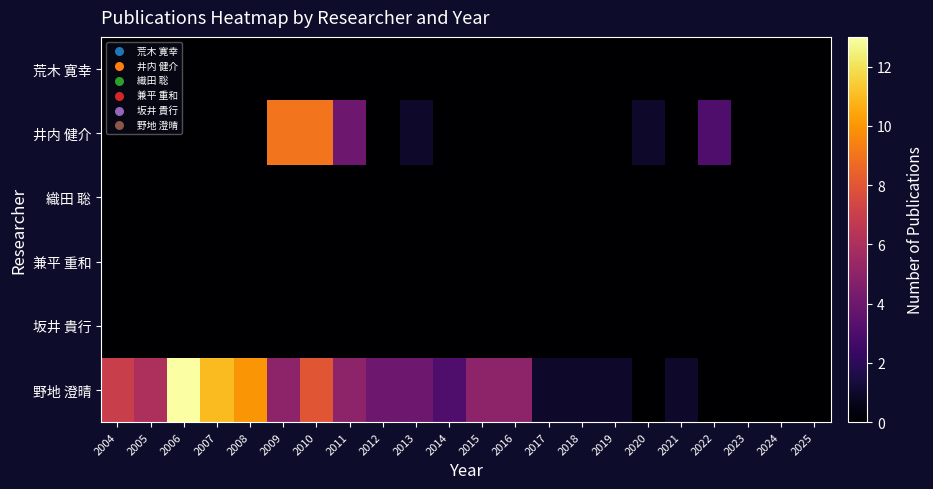

Reading left to right, what are all the values shown in this chart?

荒木 寛幸: 2004=0	2005=0	2006=0	2007=0	2008=0	2009=0	2010=0	2011=0	2012=0	2013=0	2014=0	2015=0	2016=0	2017=0	2018=0	2019=0	2020=0	2021=0	2022=0	2023=0	2024=0	2025=0
井内 健介: 2004=0	2005=0	2006=0	2007=0	2008=0	2009=9	2010=9	2011=4	2012=0	2013=1	2014=0	2015=0	2016=0	2017=0	2018=0	2019=0	2020=1	2021=0	2022=3	2023=0	2024=0	2025=0
織田 聡: 2004=0	2005=0	2006=0	2007=0	2008=0	2009=0	2010=0	2011=0	2012=0	2013=0	2014=0	2015=0	2016=0	2017=0	2018=0	2019=0	2020=0	2021=0	2022=0	2023=0	2024=0	2025=0
兼平 重和: 2004=0	2005=0	2006=0	2007=0	2008=0	2009=0	2010=0	2011=0	2012=0	2013=0	2014=0	2015=0	2016=0	2017=0	2018=0	2019=0	2020=0	2021=0	2022=0	2023=0	2024=0	2025=0
坂井 貴行: 2004=0	2005=0	2006=0	2007=0	2008=0	2009=0	2010=0	2011=0	2012=0	2013=0	2014=0	2015=0	2016=0	2017=0	2018=0	2019=0	2020=0	2021=0	2022=0	2023=0	2024=0	2025=0
野地 澄晴: 2004=7	2005=6	2006=13	2007=11	2008=10	2009=5	2010=8	2011=5	2012=4	2013=4	2014=3	2015=5	2016=5	2017=1	2018=1	2019=1	2020=0	2021=1	2022=0	2023=0	2024=0	2025=0